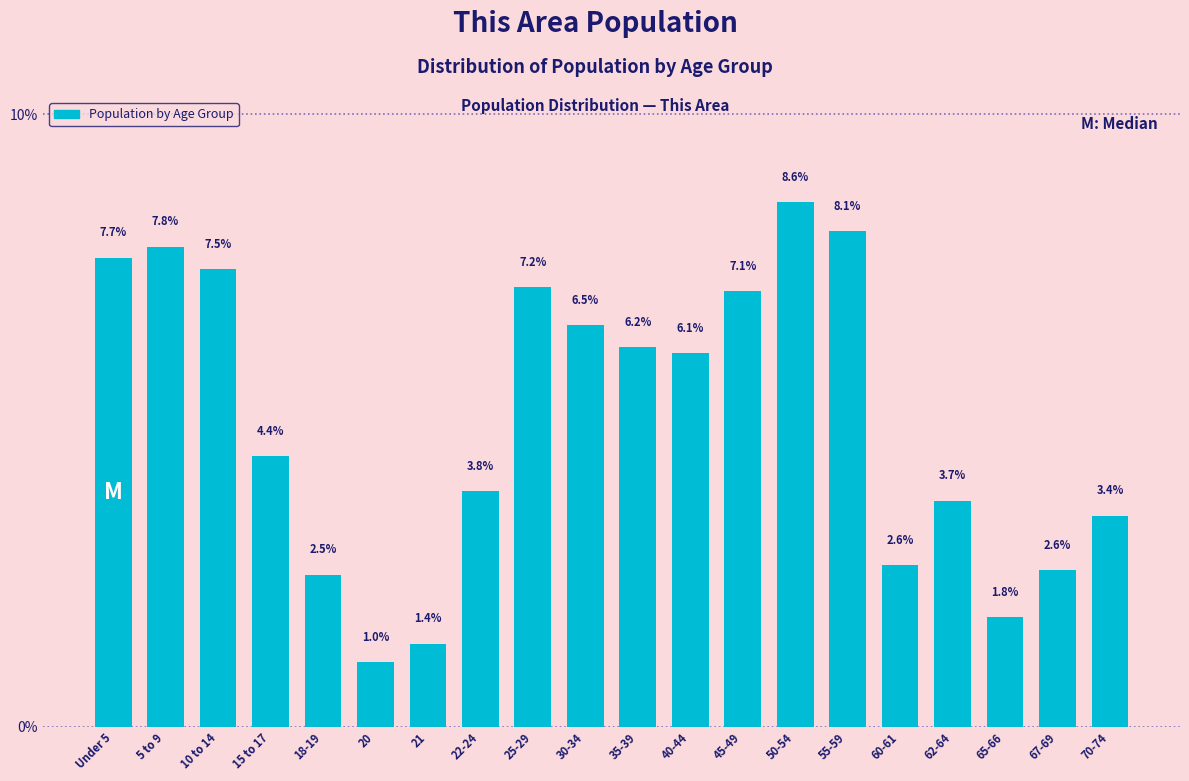

Reading right to left, what are all the values shown in this chart?

3.4	2.6	1.8	3.7	2.6	8.1	8.6	7.1	6.1	6.2	6.5	7.2	3.8	1.4	1.0	2.5	4.4	7.5	7.8	7.7